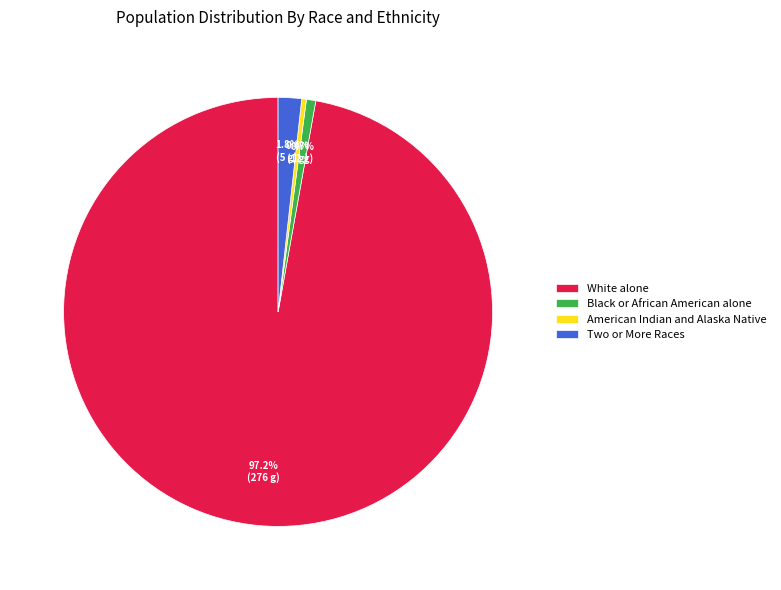

Is there a majority slice in this chart?

Yes